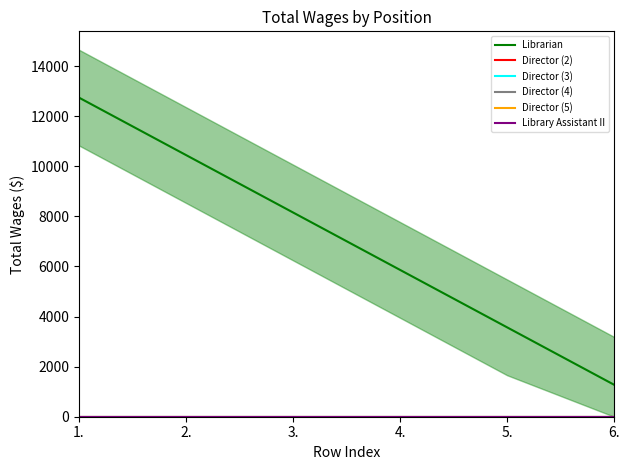

True or false: Director (2) has more than 0 points higher than both neighbors.

False